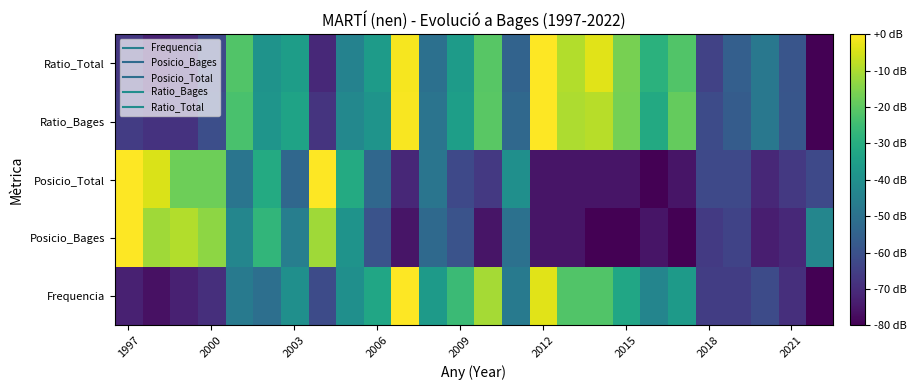

What is the minimum value shown in the chart?

-80.0